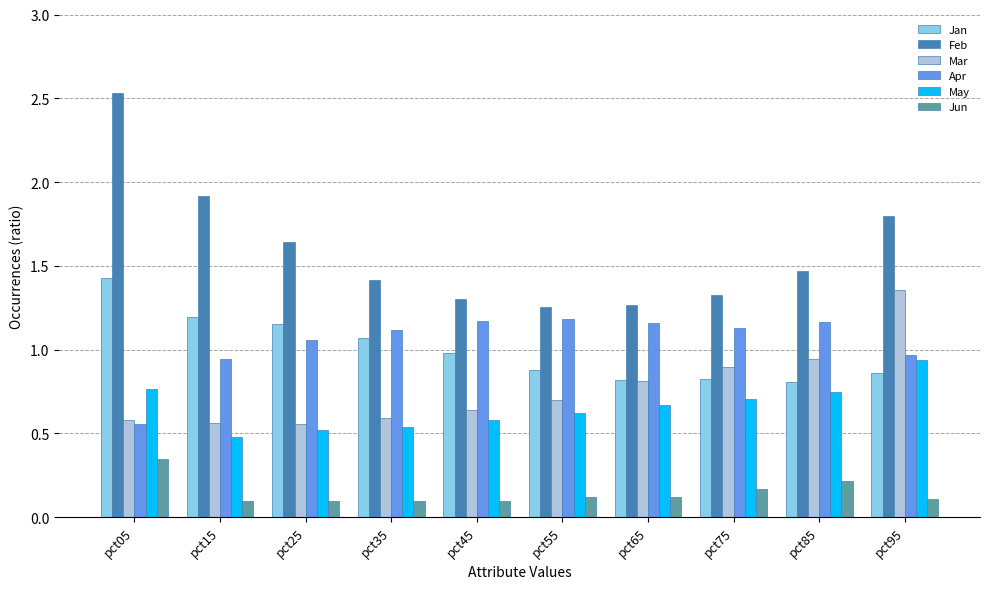

Does the chart contain any negative values?

No